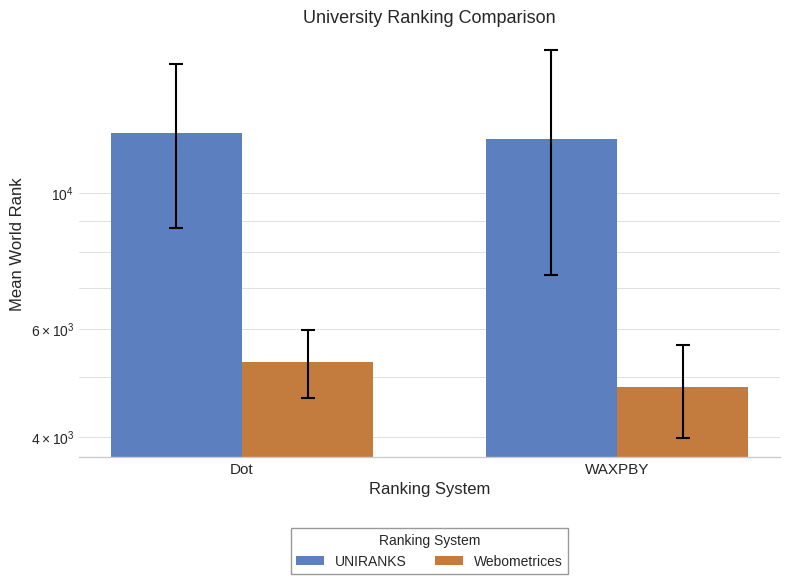

What is the label of the 1st bar from the right?

WAXPBY